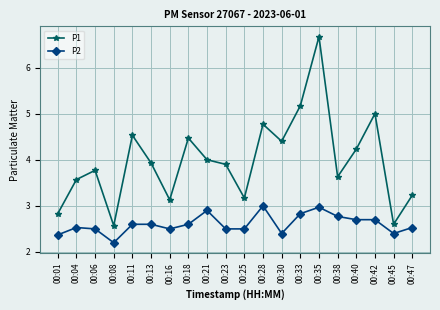

Reading right to left, list all the values displayed in this chart.

P1: 00:47=3.2	00:45=2.6	00:42=5.0	00:40=4.2	00:38=3.6	00:35=6.7	00:33=5.2	00:30=4.4	00:28=4.8	00:25=3.2	00:23=3.9	00:21=4.0	00:18=4.5	00:16=3.1	00:13=3.9	00:11=4.5	00:08=2.6	00:06=3.8	00:04=3.6	00:01=2.8
P2: 00:47=2.5	00:45=2.4	00:42=2.7	00:40=2.7	00:38=2.8	00:35=3.0	00:33=2.8	00:30=2.4	00:28=3.0	00:25=2.5	00:23=2.5	00:21=2.9	00:18=2.6	00:16=2.5	00:13=2.6	00:11=2.6	00:08=2.2	00:06=2.5	00:04=2.5	00:01=2.4